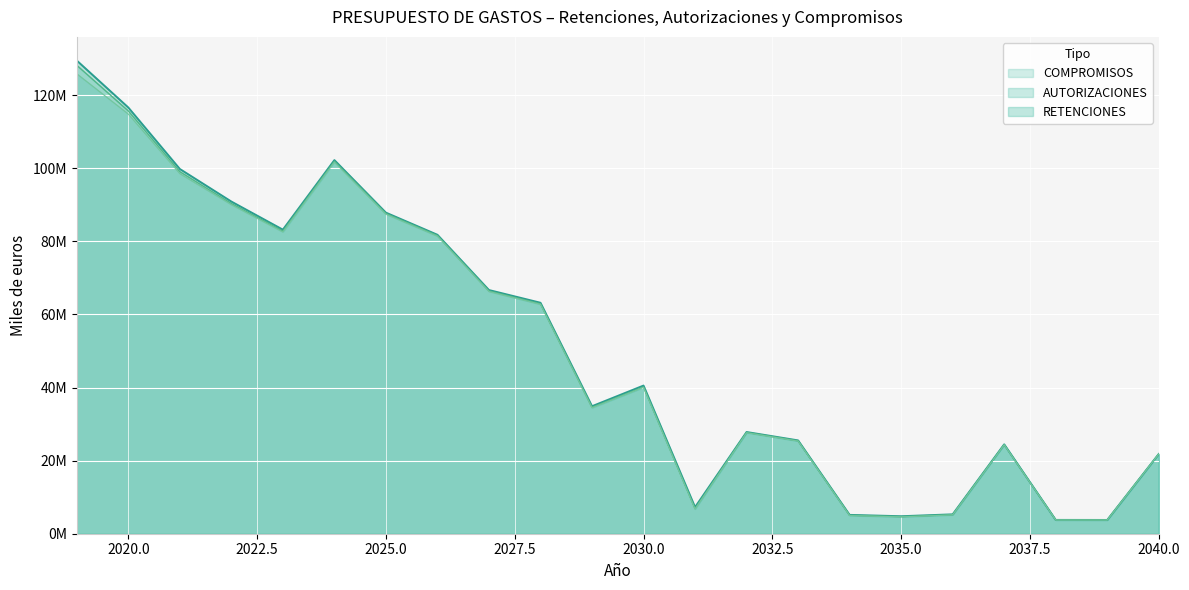

What is the average value of the RETENCIONES series?

51221930